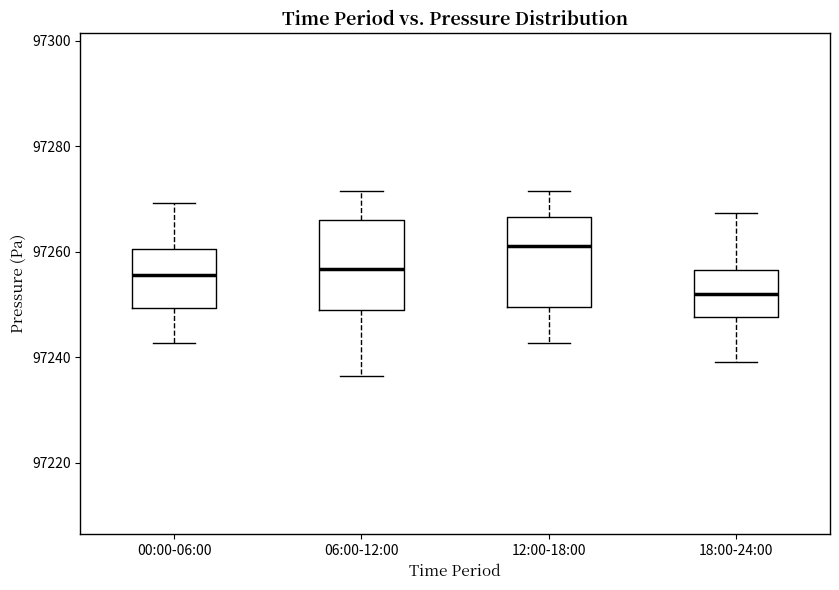

Reading left to right, read every box against the y-axis: the position of its median line, the range the box covers, and the ends of its whiskers. The values are not printed on the chart, so give them approximately, as read against the axis.

00:00-06:00: median 97256, box 97250 to 97260, whiskers 97242 to 97270
06:00-12:00: median 97256, box 97250 to 97266, whiskers 97236 to 97272
12:00-18:00: median 97262, box 97250 to 97266, whiskers 97242 to 97272
18:00-24:00: median 97252, box 97248 to 97256, whiskers 97240 to 97268